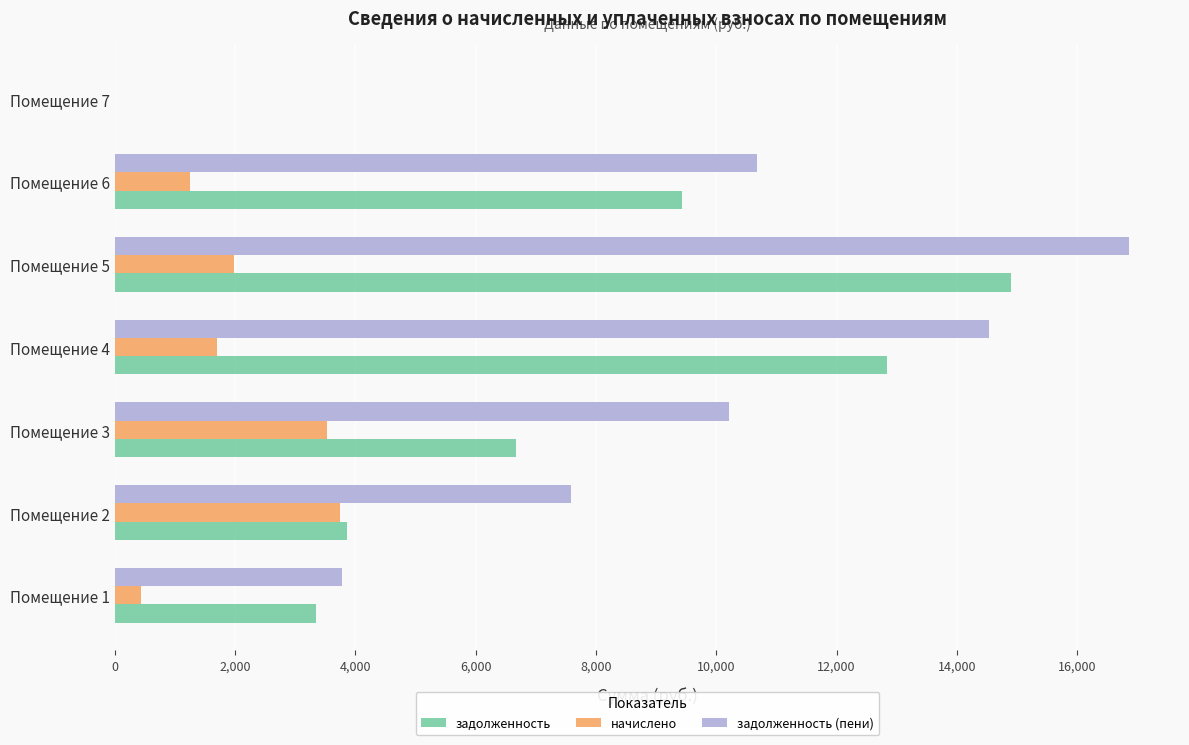

The value of задолженность at Помещение 2 is 2627.5. True or false?

False